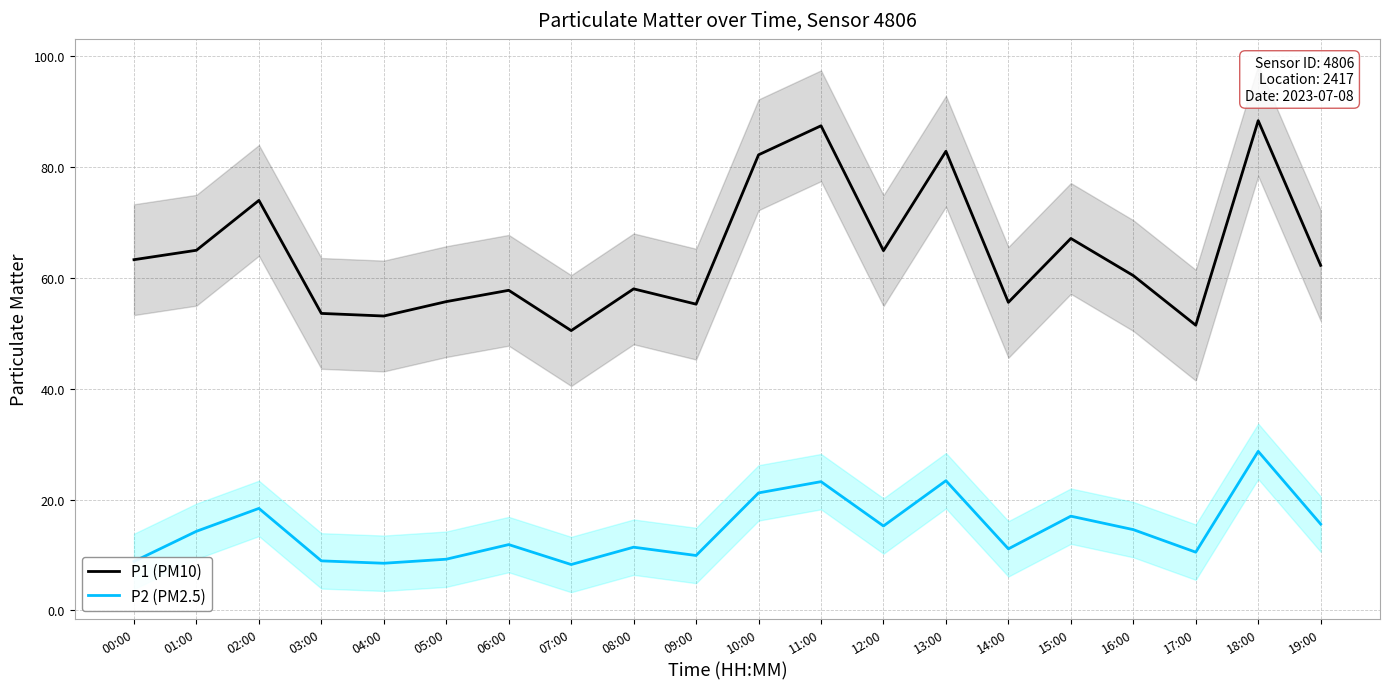

True or false: P2 (PM2.5) and P1 (PM10) cross at least once.

False